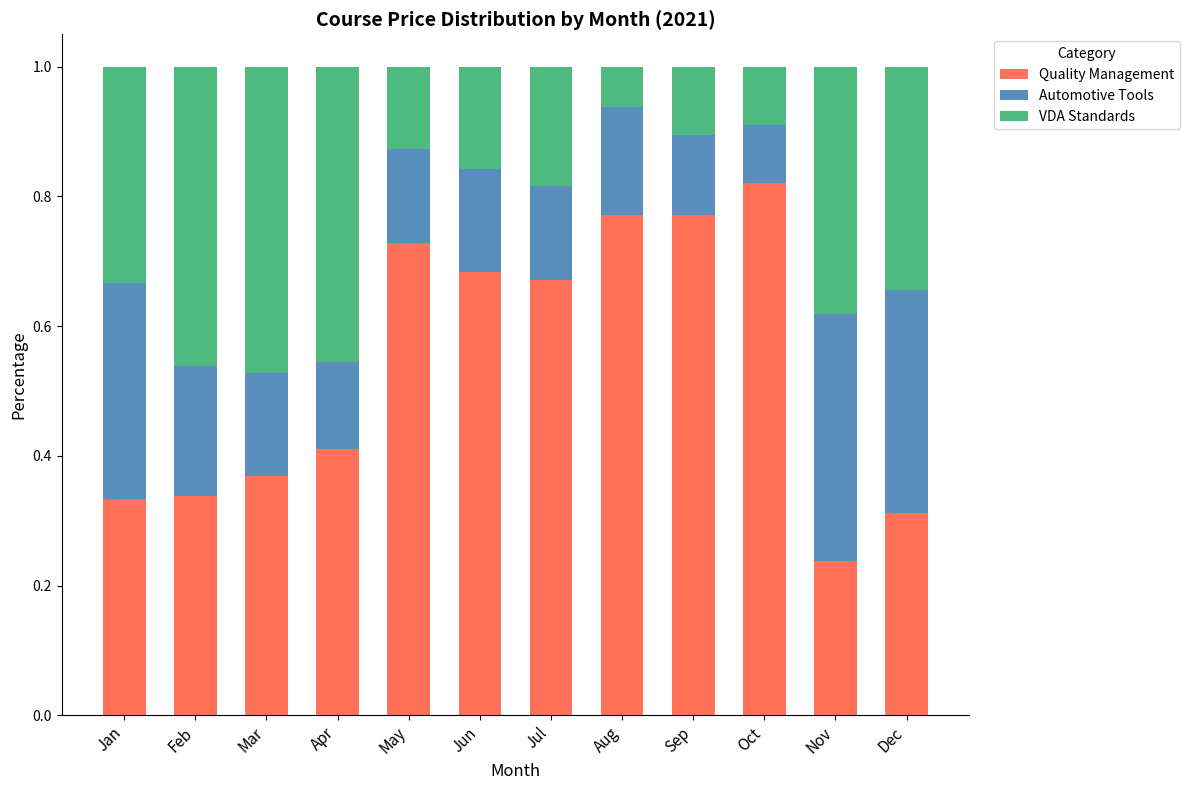

Are the bars grouped side by side (vs. stacked)?

No